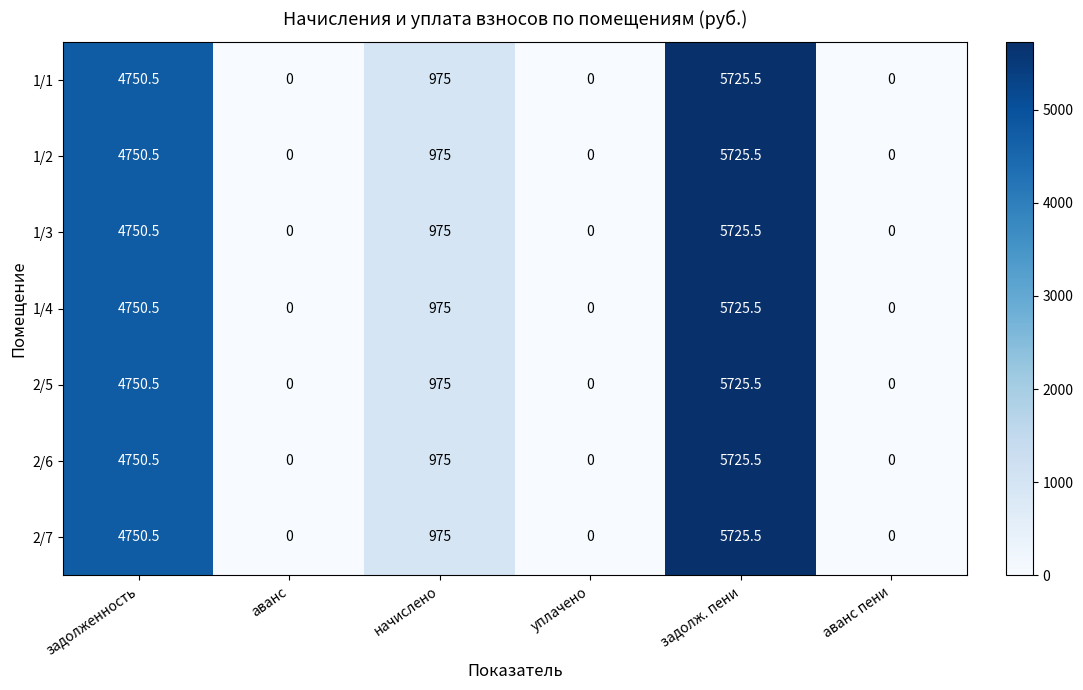

Where does the 2/7 series first go above 975?

задолженность